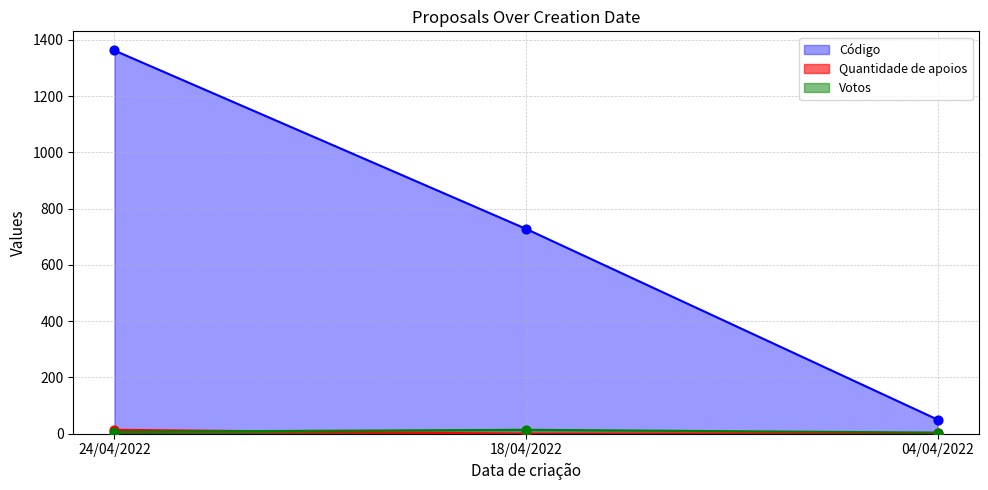

What are all the series names shown in the legend?

Código, Quantidade de apoios, Votos